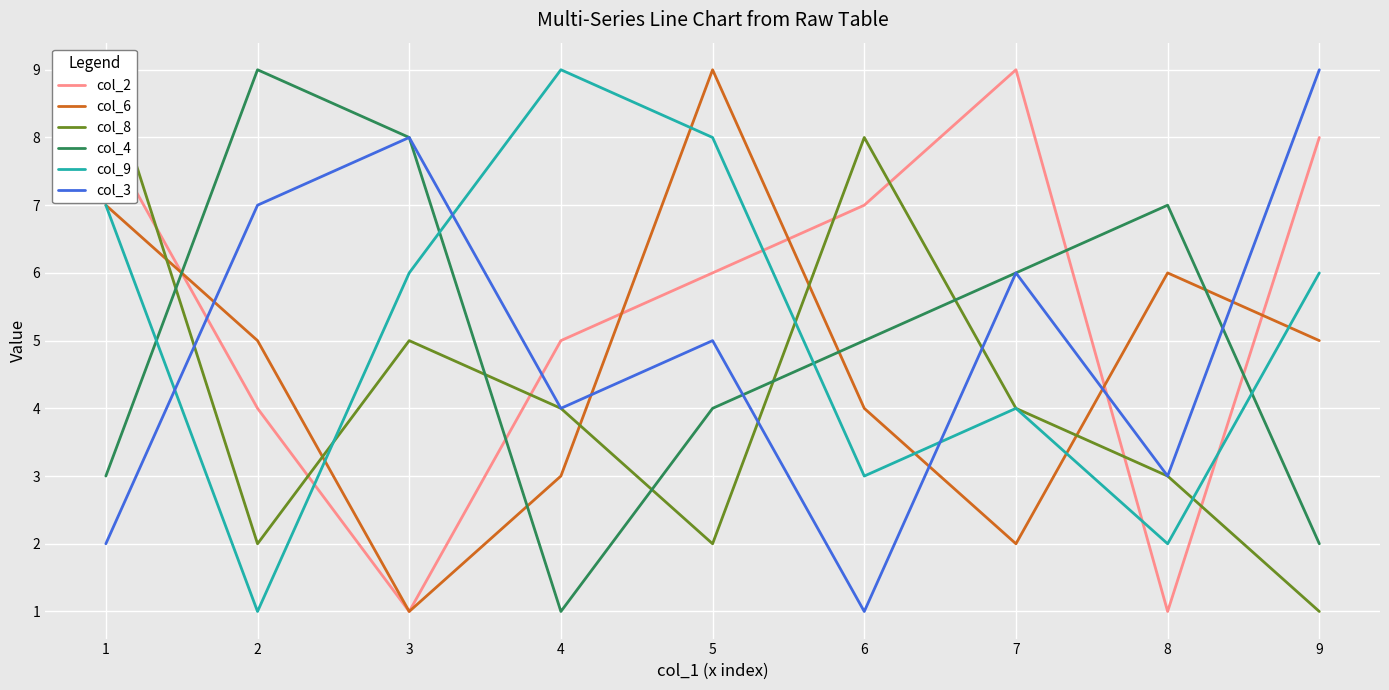

Reading right to left, extract all data points from this chart.

col_2: 9=8	8=1	7=9	6=7	5=6	4=5	3=1	2=4	1=8
col_6: 9=5	8=6	7=2	6=4	5=9	4=3	3=1	2=5	1=7
col_8: 9=1	8=3	7=4	6=8	5=2	4=4	3=5	2=2	1=9
col_4: 9=2	8=7	7=6	6=5	5=4	4=1	3=8	2=9	1=3
col_9: 9=6	8=2	7=4	6=3	5=8	4=9	3=6	2=1	1=7
col_3: 9=9	8=3	7=6	6=1	5=5	4=4	3=8	2=7	1=2